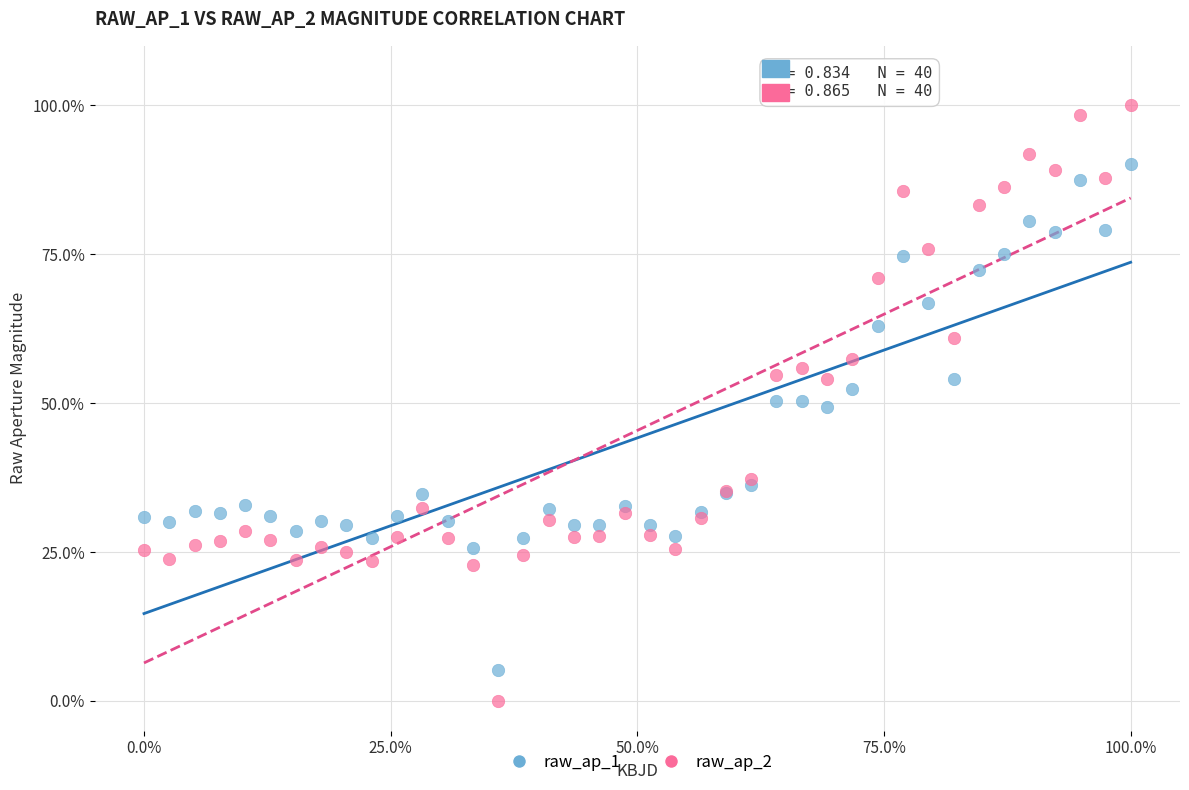

Which series reaches the maximum Y coordinate?

raw_ap_2